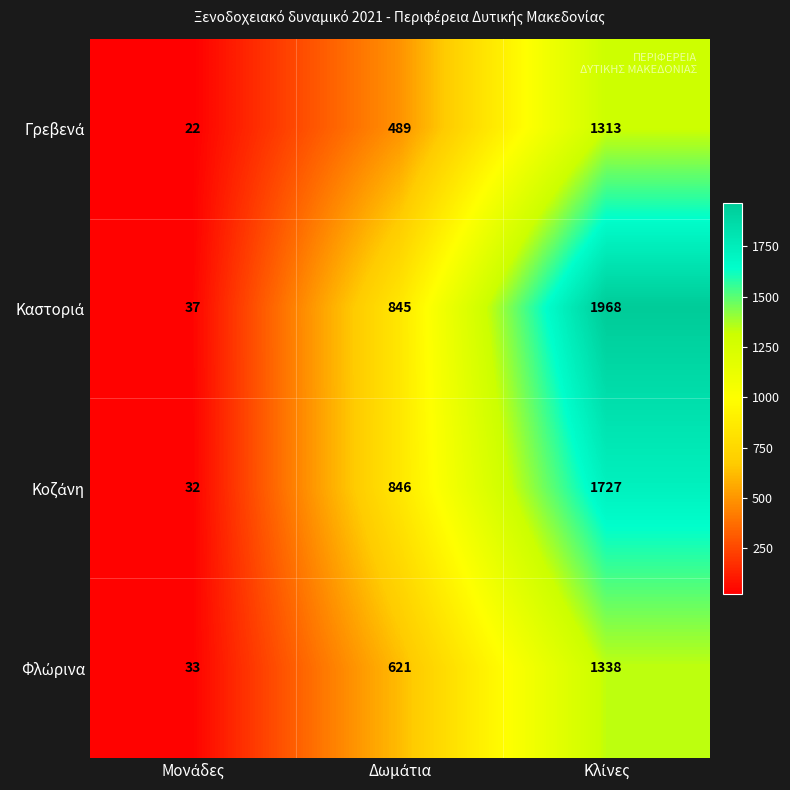

What is the maximum value shown in the chart?

1968